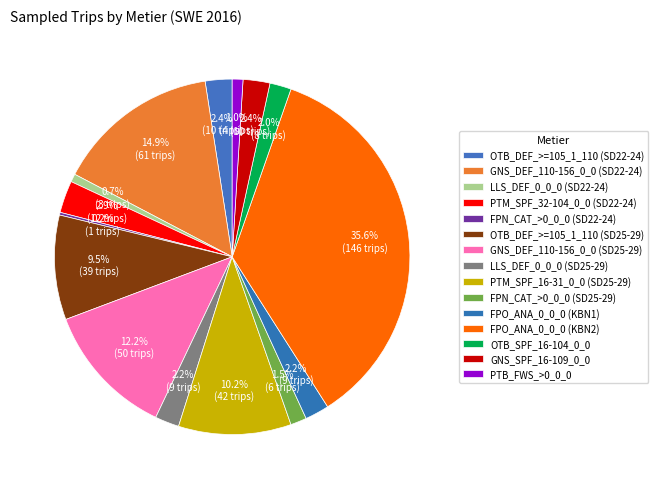

How many segments does this pie chart have?

15